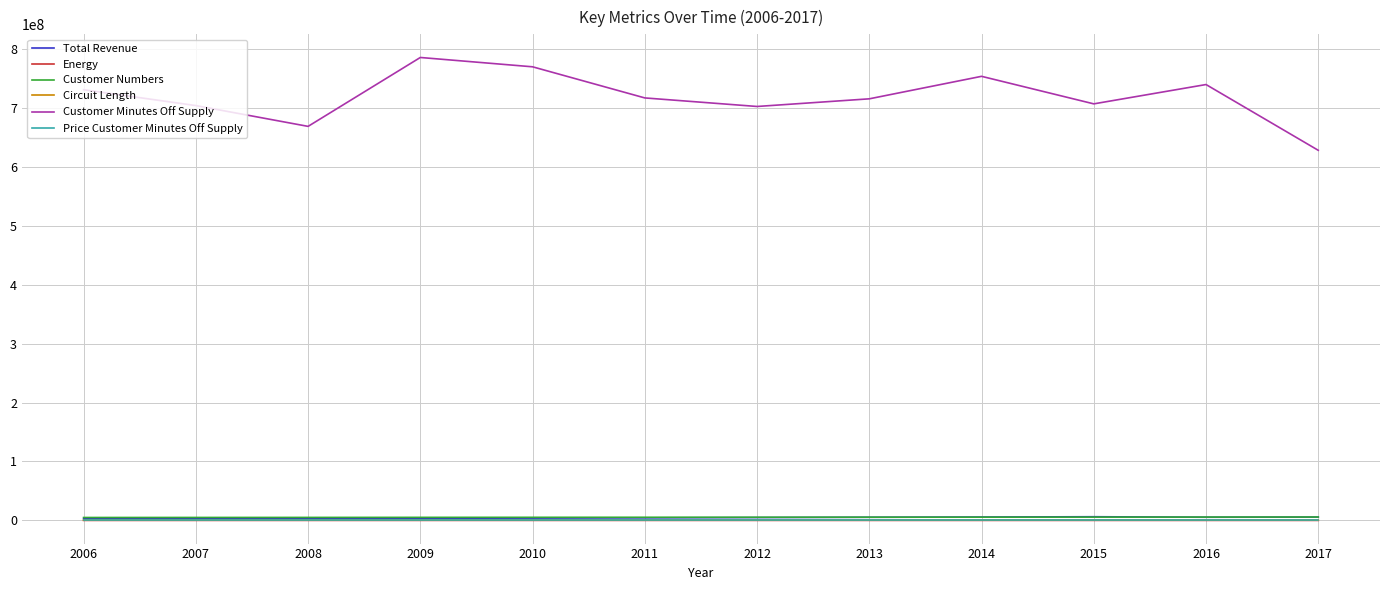

What is the spread (max minus min) of values at 2008?

668278740.9